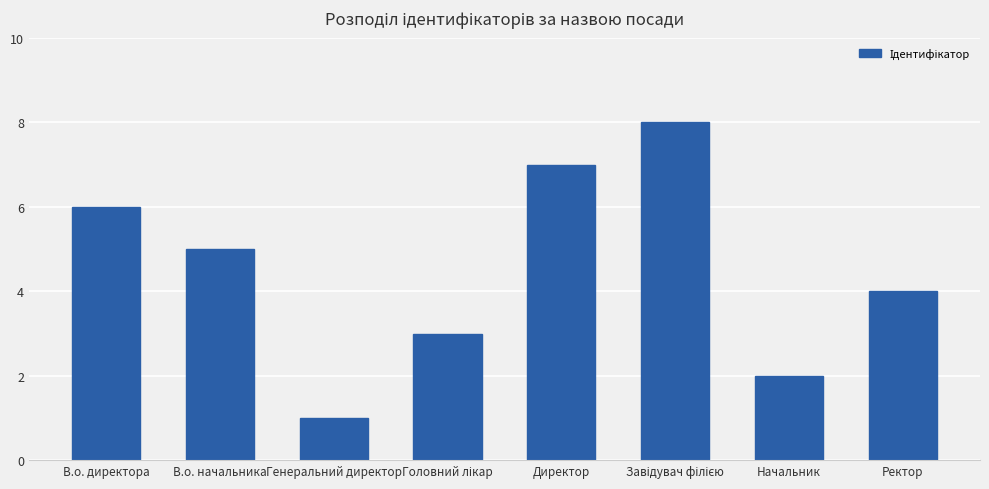

Count the number of data series in this chart.

1